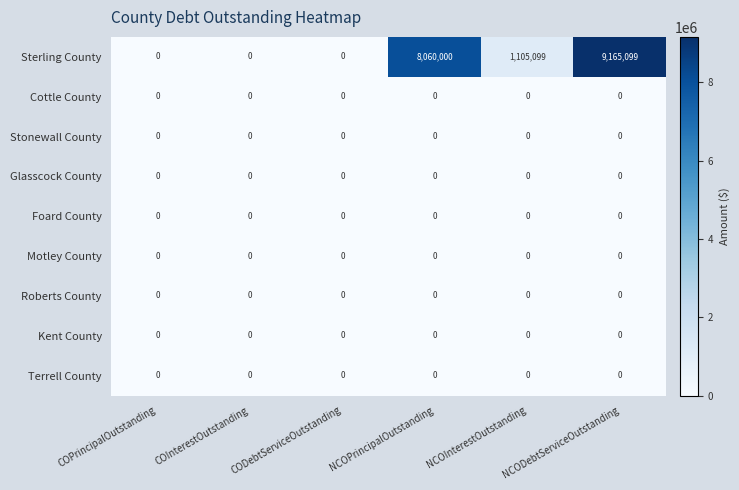

True or false: Foard County has a value of 0 at COInterestOutstanding.

True